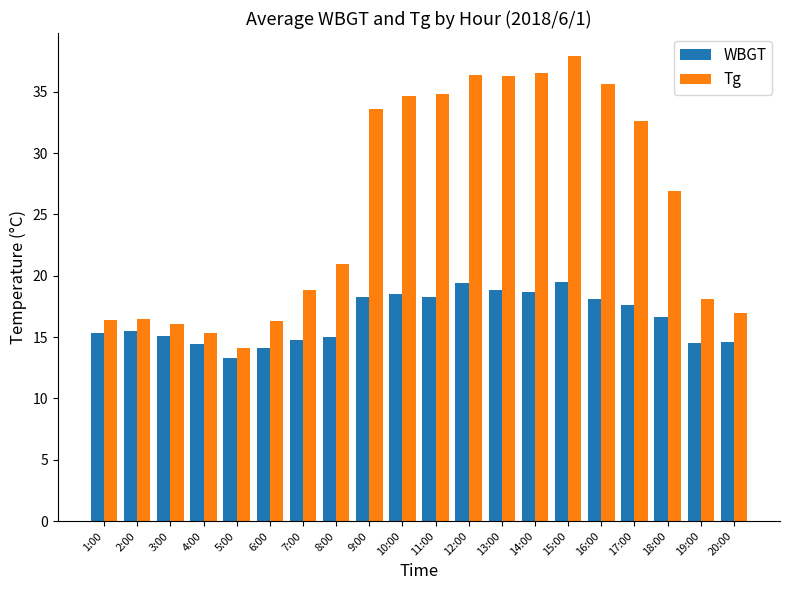

What is the label of the 1st bar from the left?

1:00